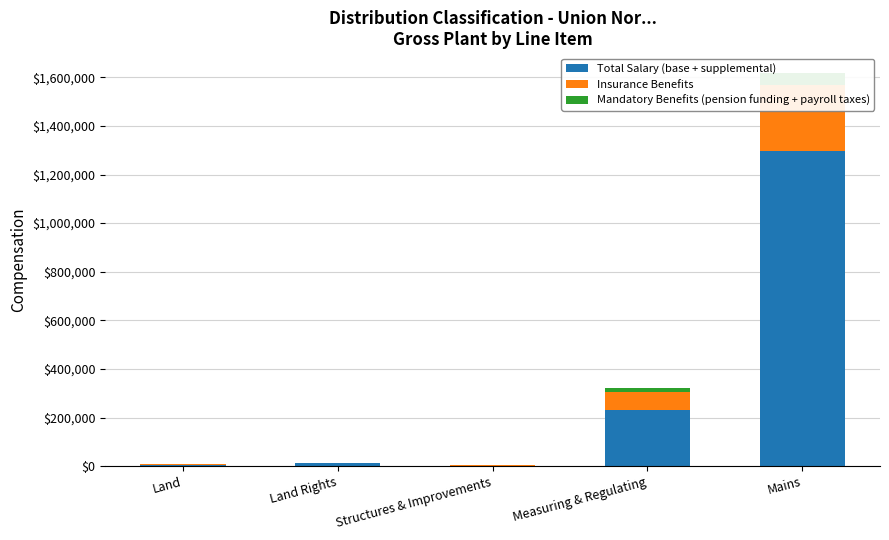

How many distinct data groups are displayed?

3